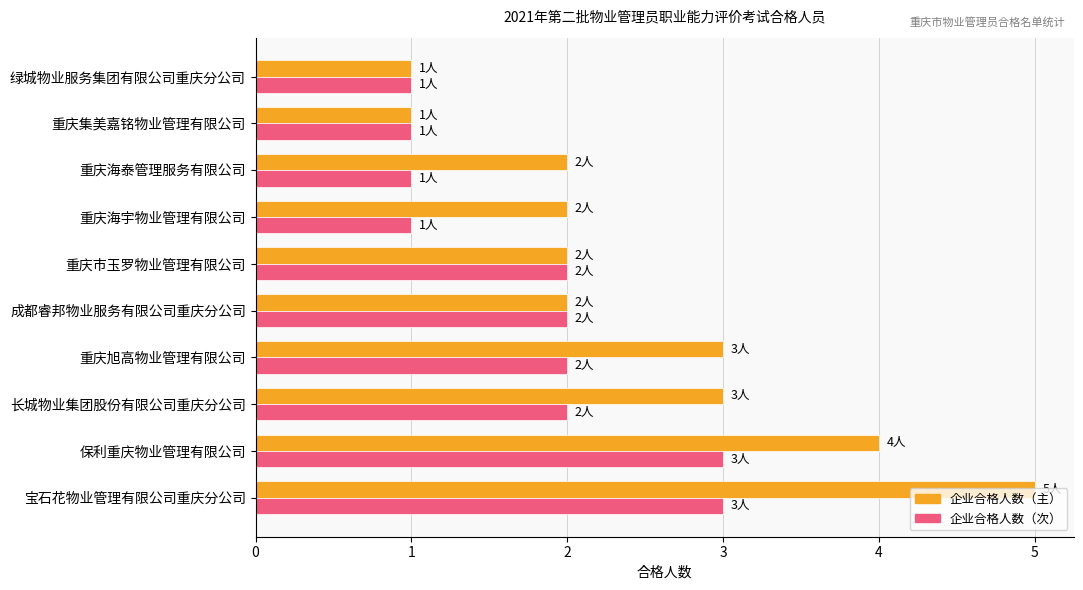

Which label corresponds to the largest value in the chart?

宝石花物业管理有限公司重庆分公司